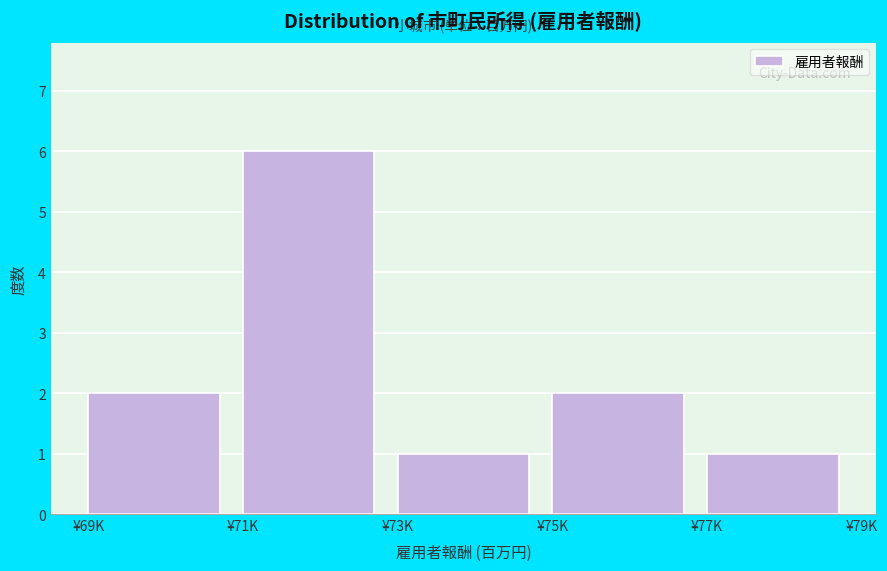

Reading left to right, transcribe all the data shown in this chart.

¥69K=2	¥71K=6	¥73K=1	¥75K=2	¥77K=1